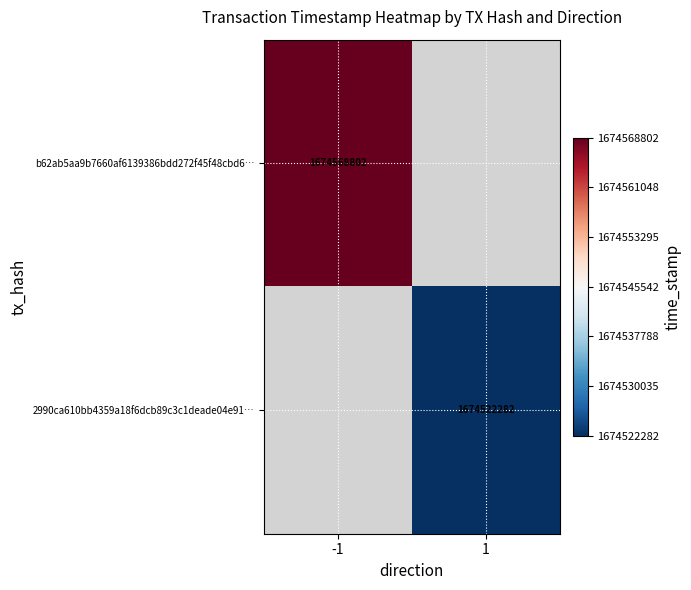

True or false: b62ab5aa9b7660af6139386bdd272f45f48cbd6… has a value of 2787392343.7 at -1.

False